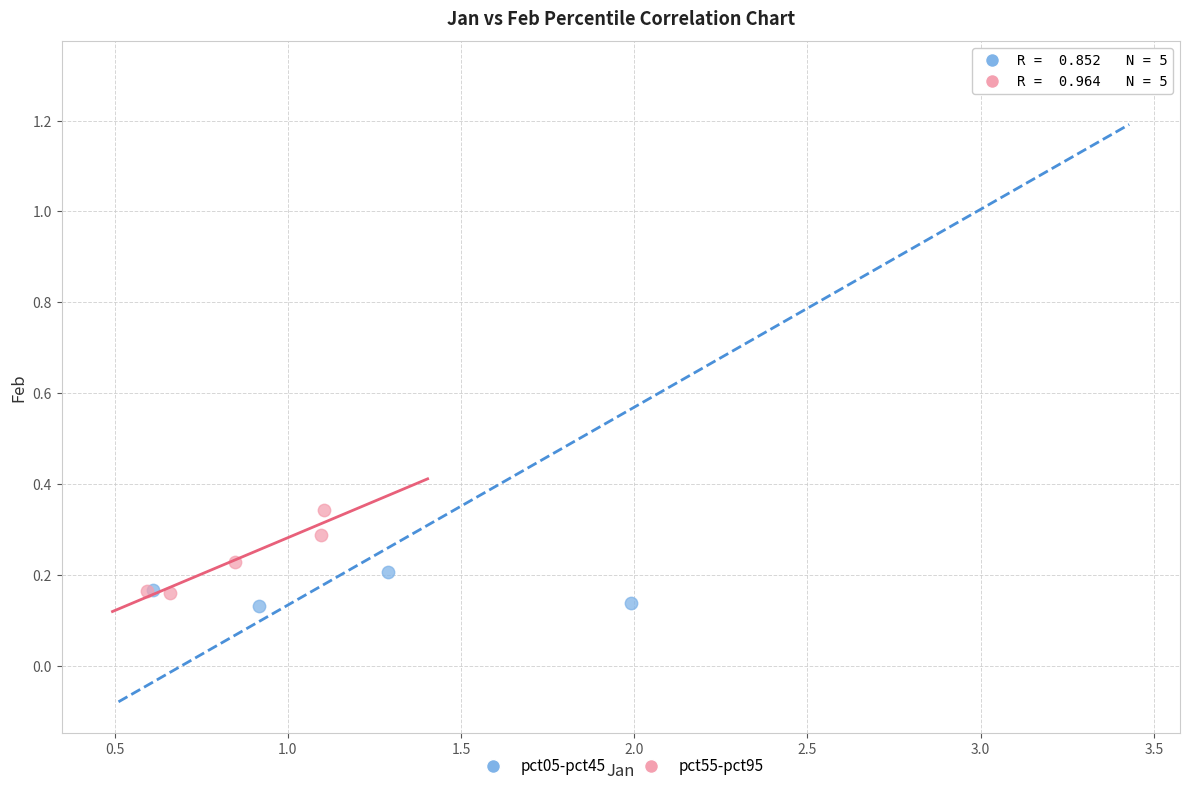

Which series has the largest Y range (max minus min)?

pct05-pct45